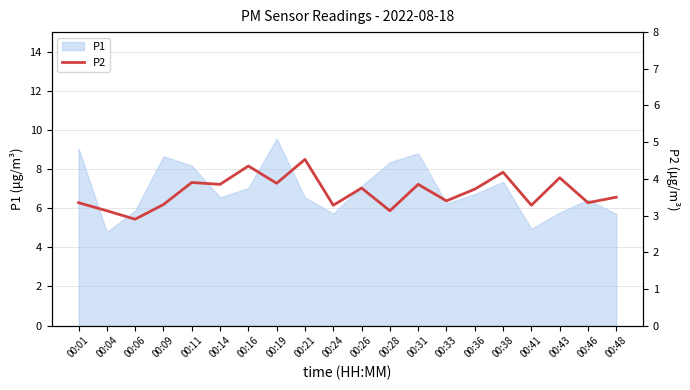

How many points are lower than both their immediate neighbors (excluding endpoints)?

8